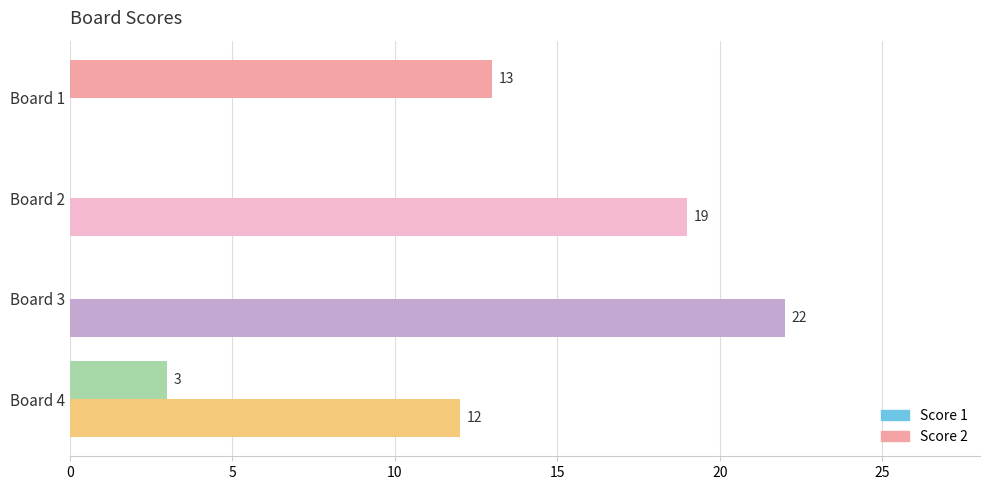

Reading left to right, extract all data points from this chart.

Score 1: 0	19	22	12
Score 2: 13	0	0	3